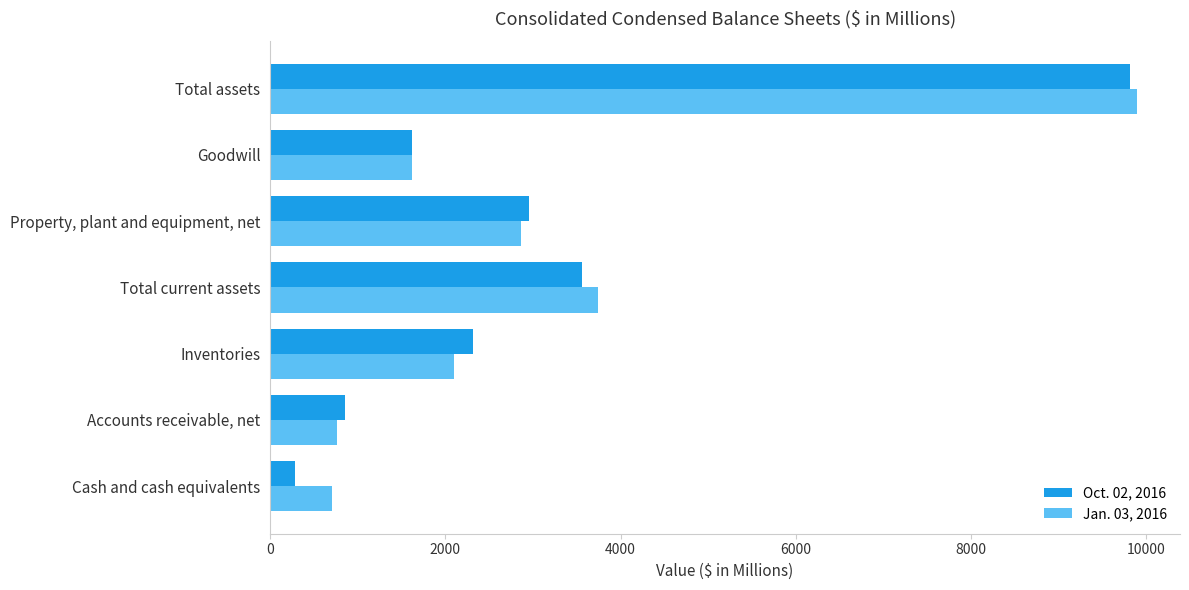

Which series changed the most between Cash and cash equivalents and Total current assets?

Oct. 02, 2016